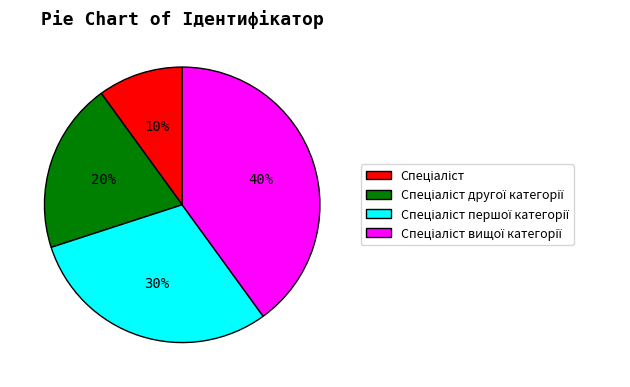

Is there any slice that represents more than half of the pie?

No